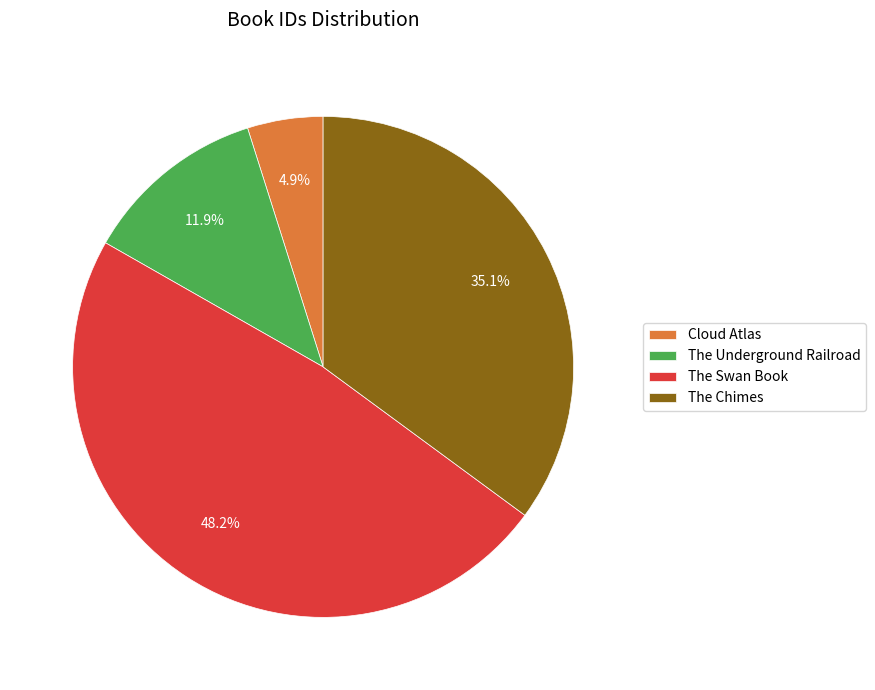

The The Chimes slice represents 35% of the pie. True or false?

True